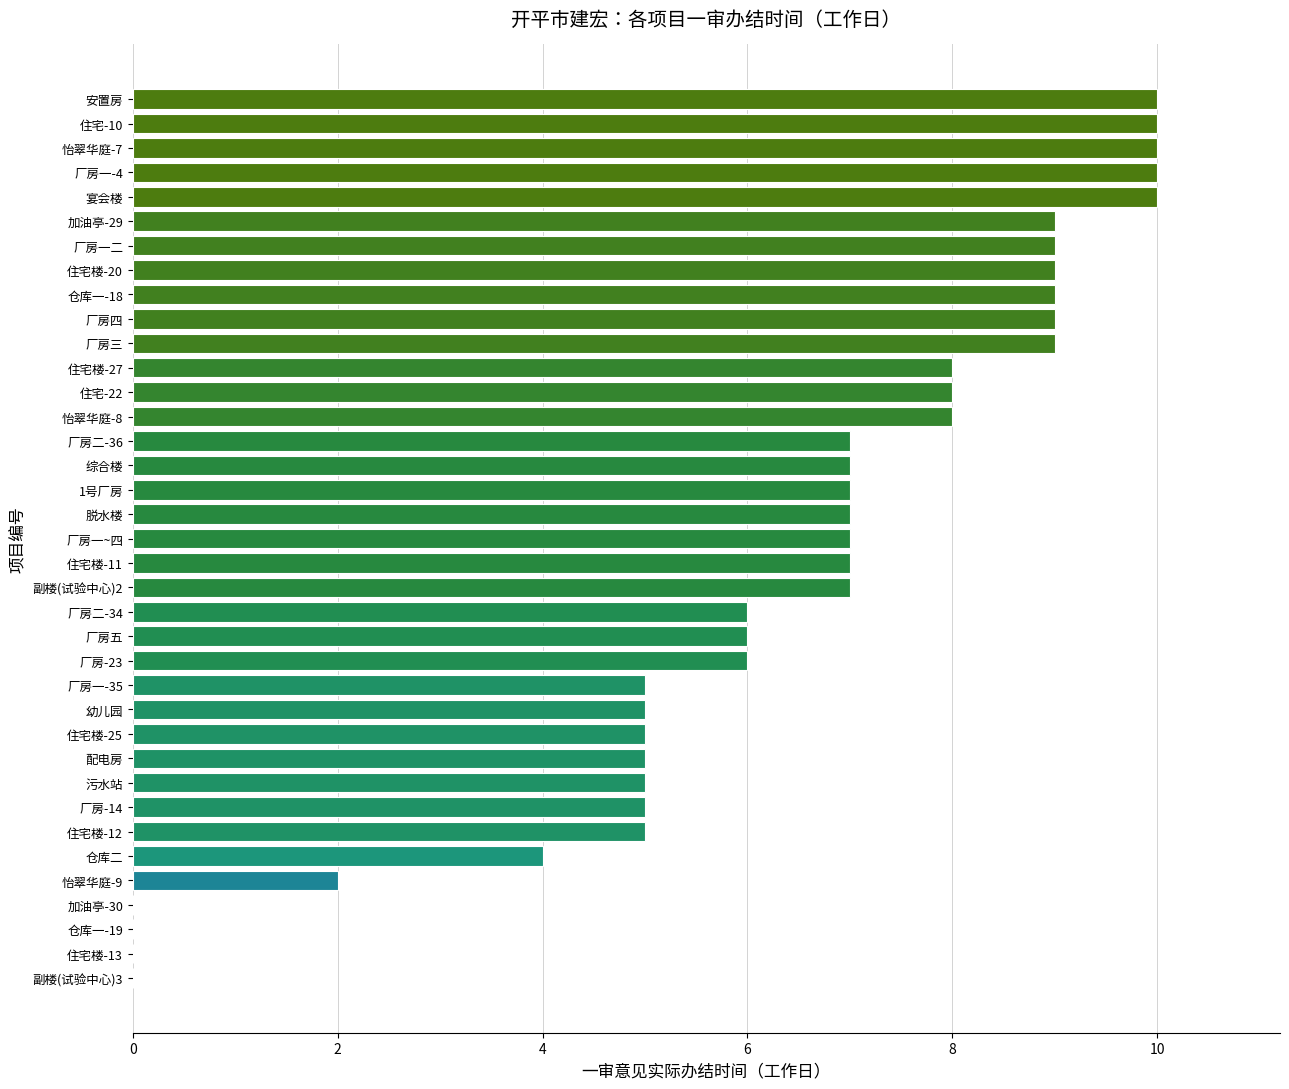

What is the greatest value displayed?

10